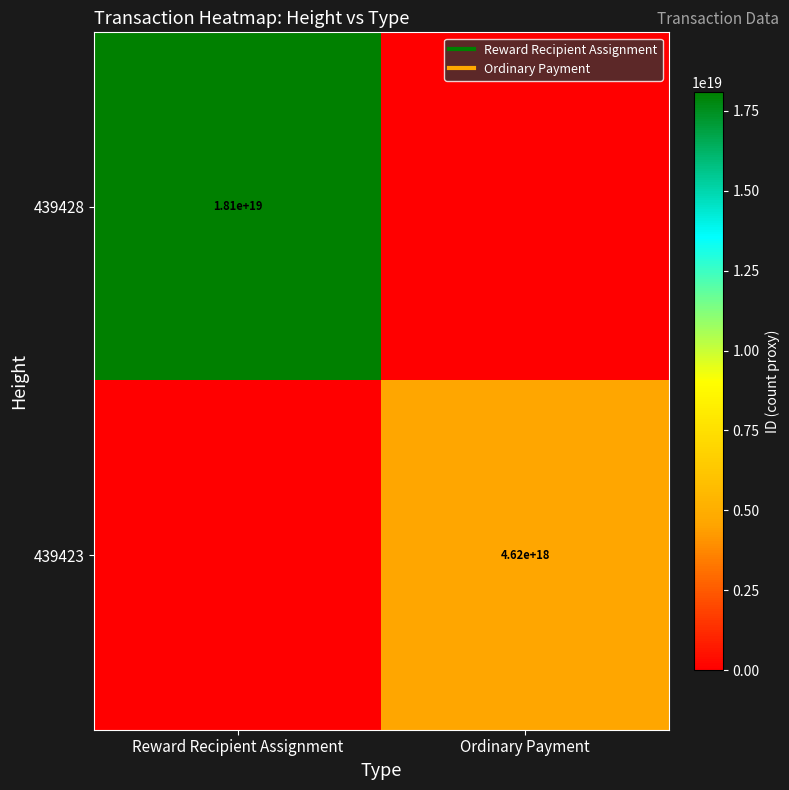

How many values in the 439428 series are below 18091091179309443072?

1